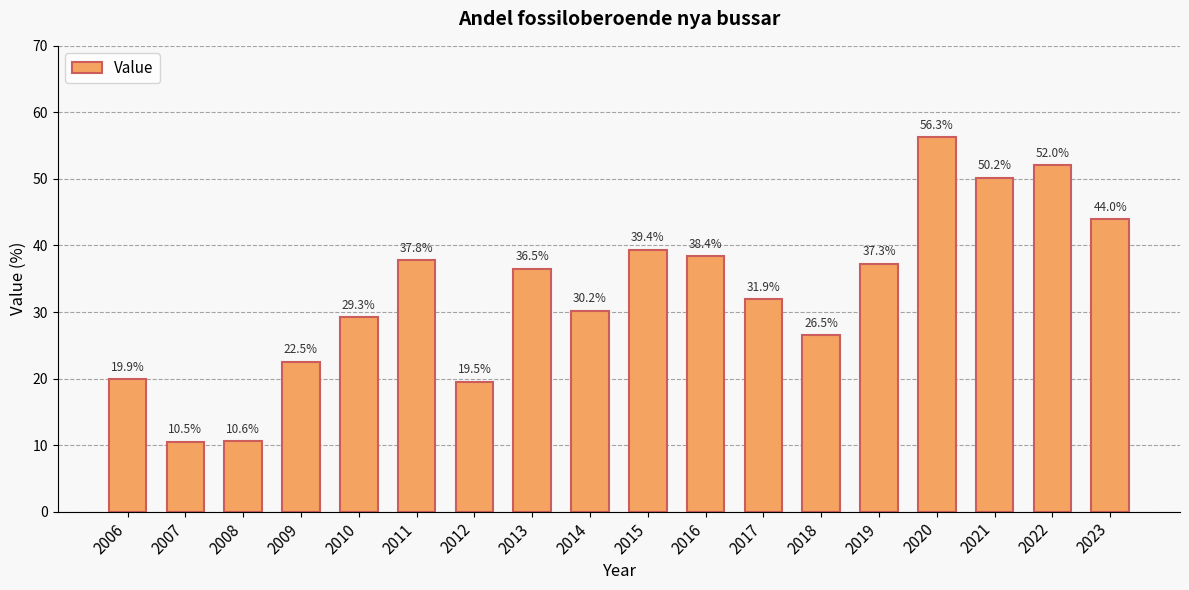

Reading left to right, what are all the values shown in this chart?

19.9	10.5	10.6	22.5	29.3	37.8	19.5	36.5	30.2	39.4	38.4	31.9	26.5	37.3	56.3	50.2	52.0	44.0